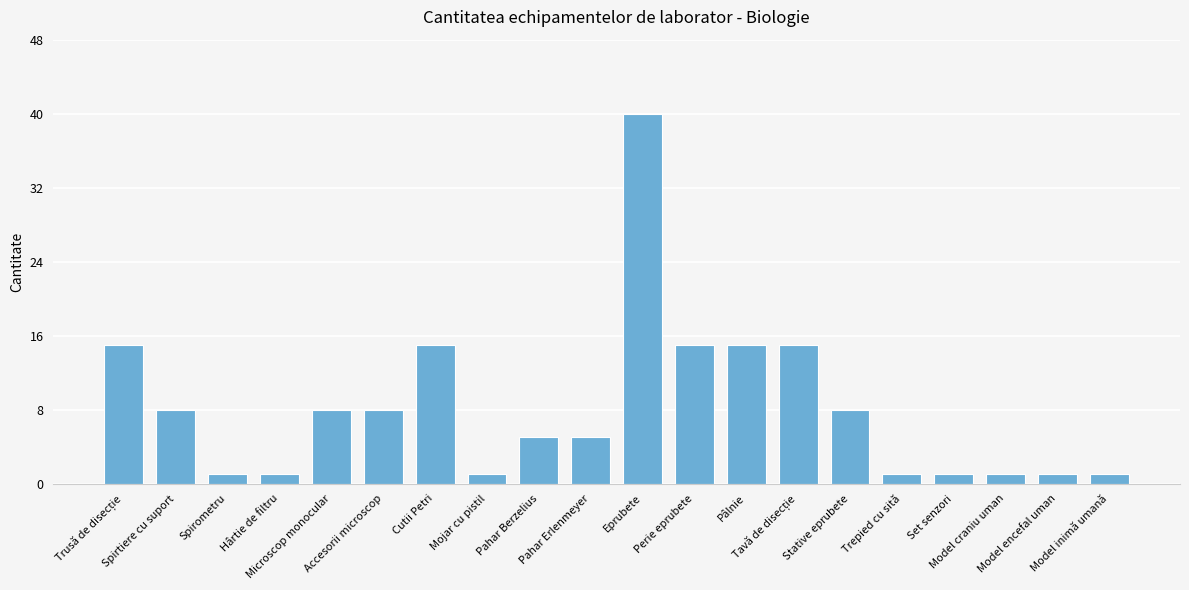

What is the greatest value displayed?

40